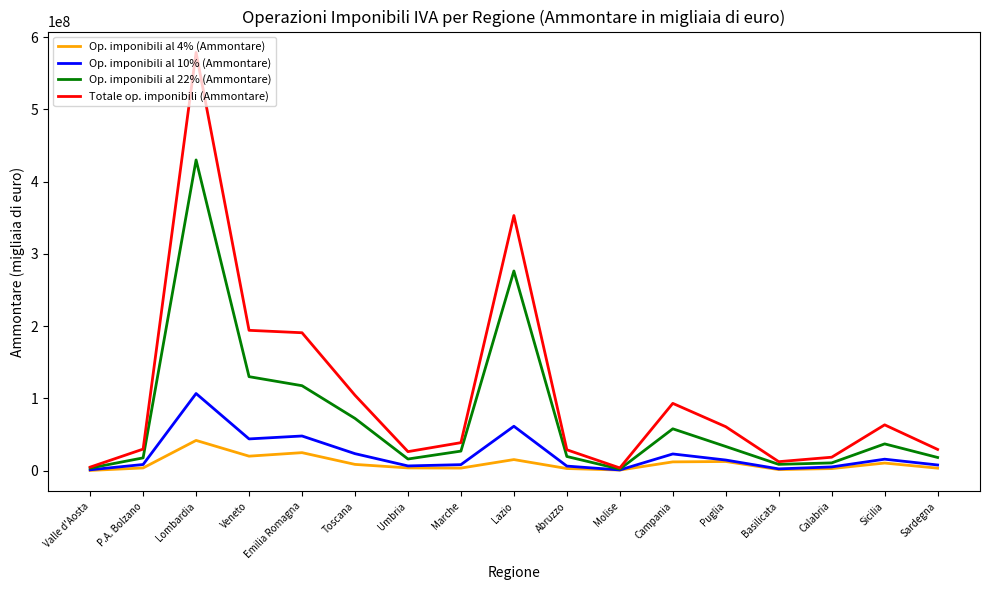

At which category does the chart reach its peak across all series?

Lombardia